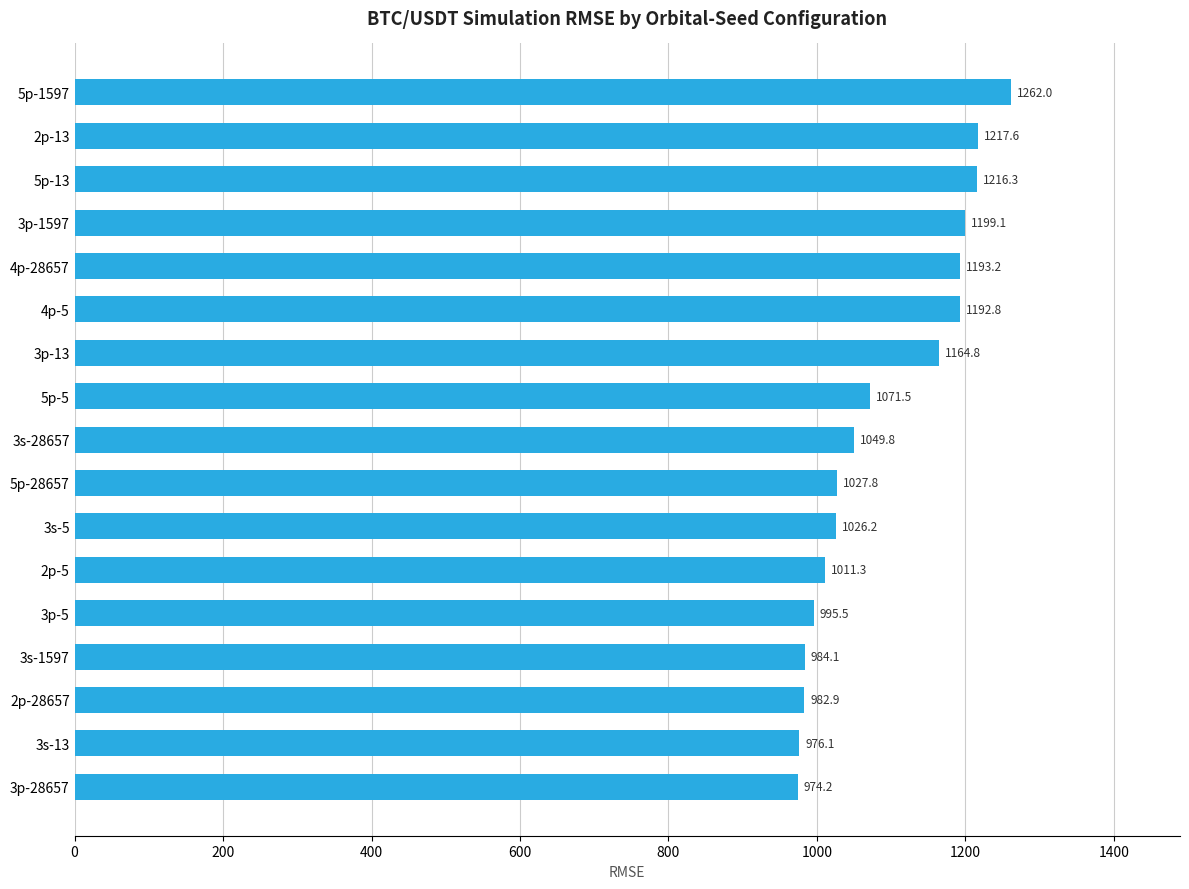

Which has a higher value, 5p-13 or 3p-1597?

5p-13